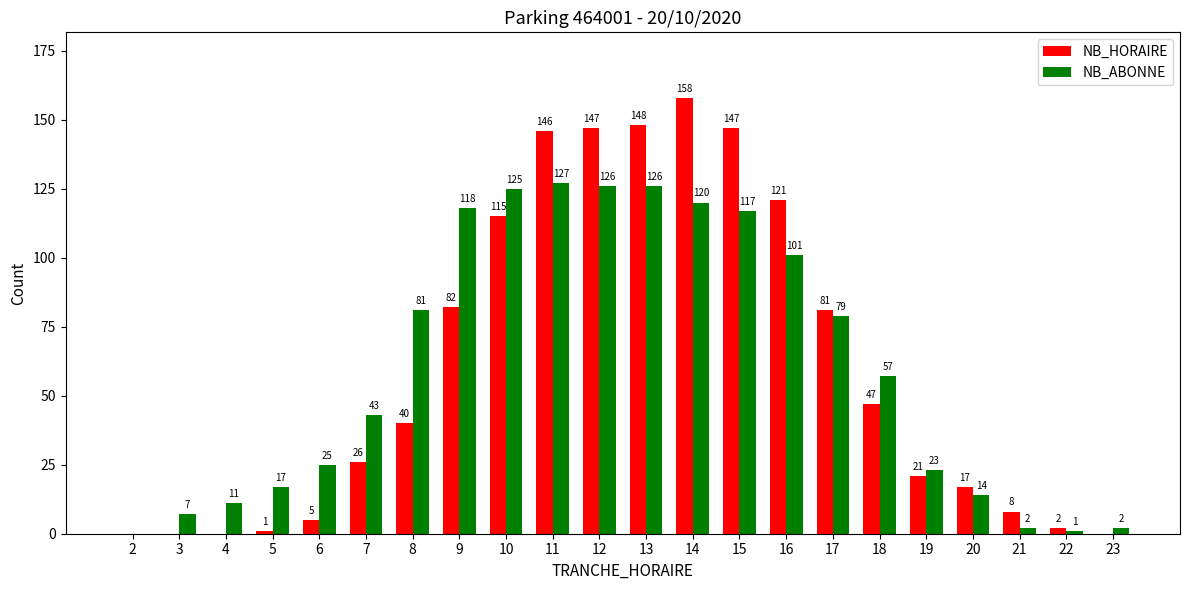

The NB_ABONNE series shows 117 at 15. True or false?

True